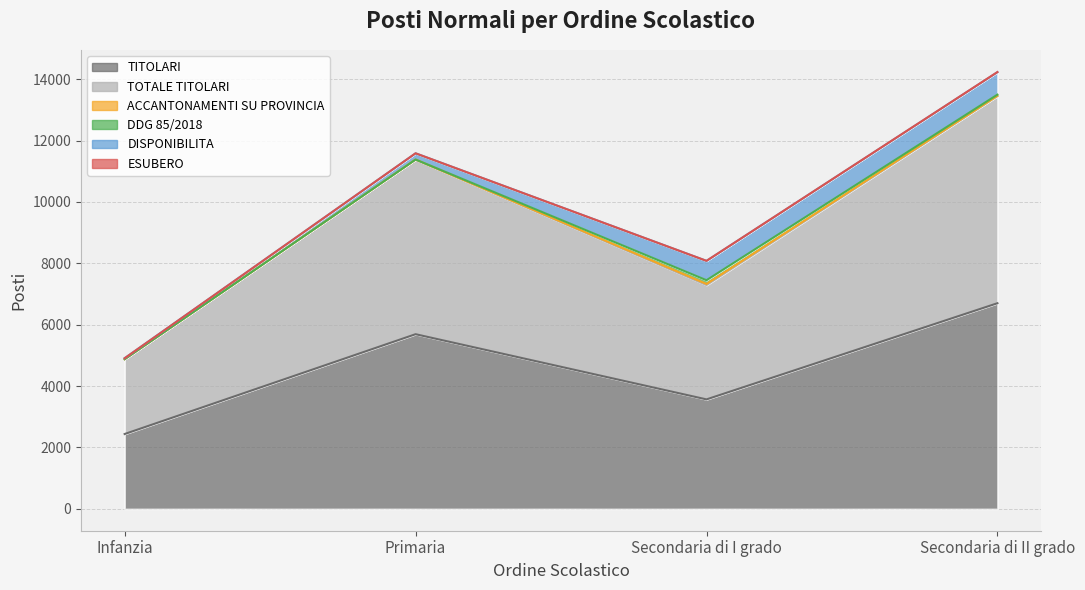

Where is the first local maximum for TITOLARI?

Primaria